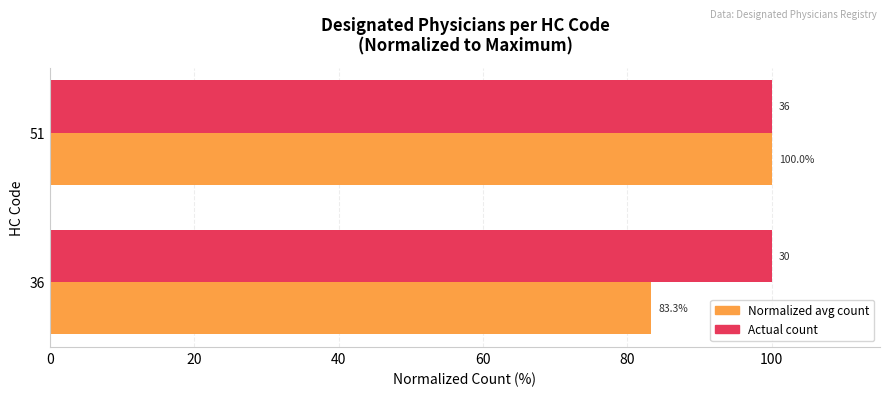

What is the maximum value shown in the chart?

100.0